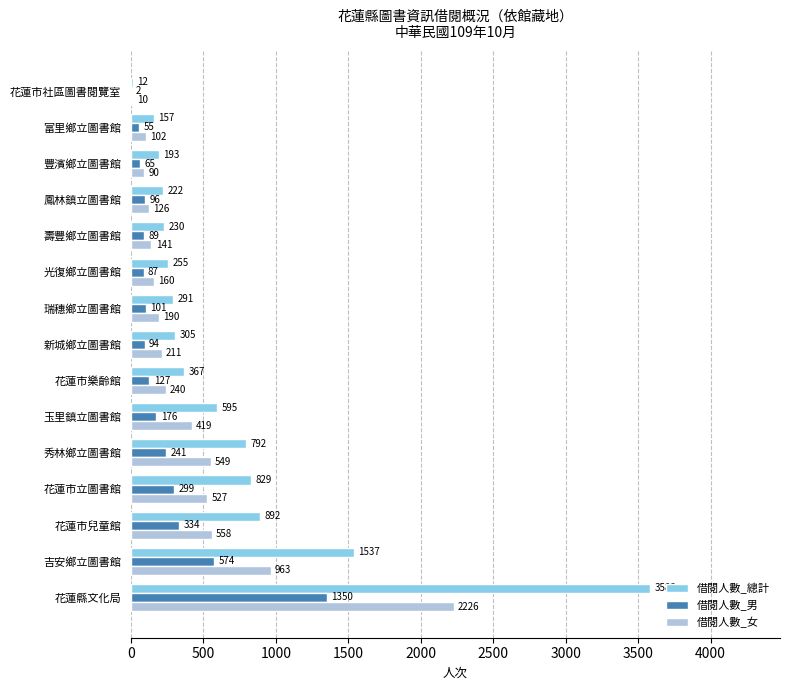

How many categories are shown in the chart?

15